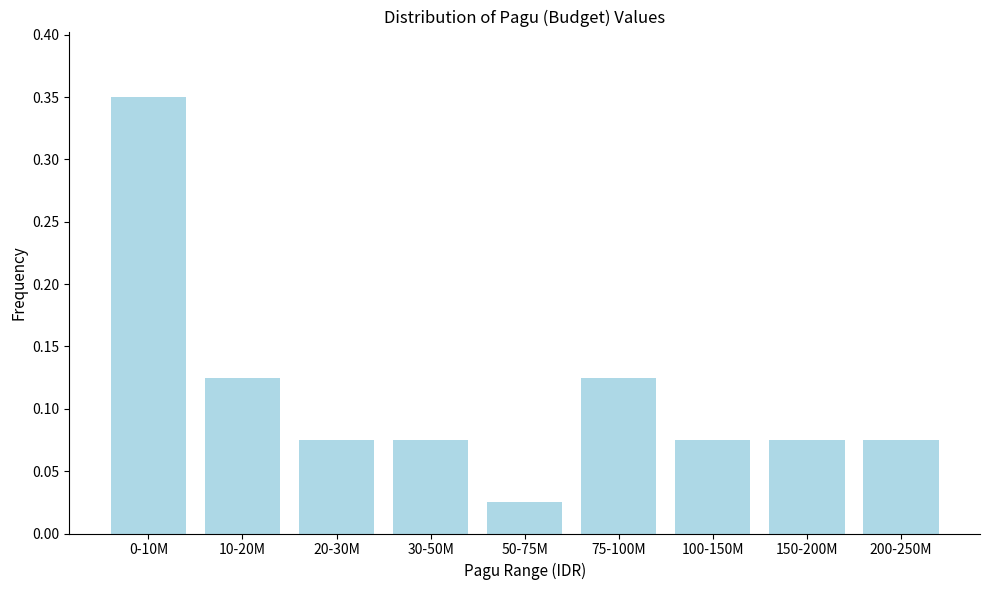

Which category has the lowest value across all series?

50-75M